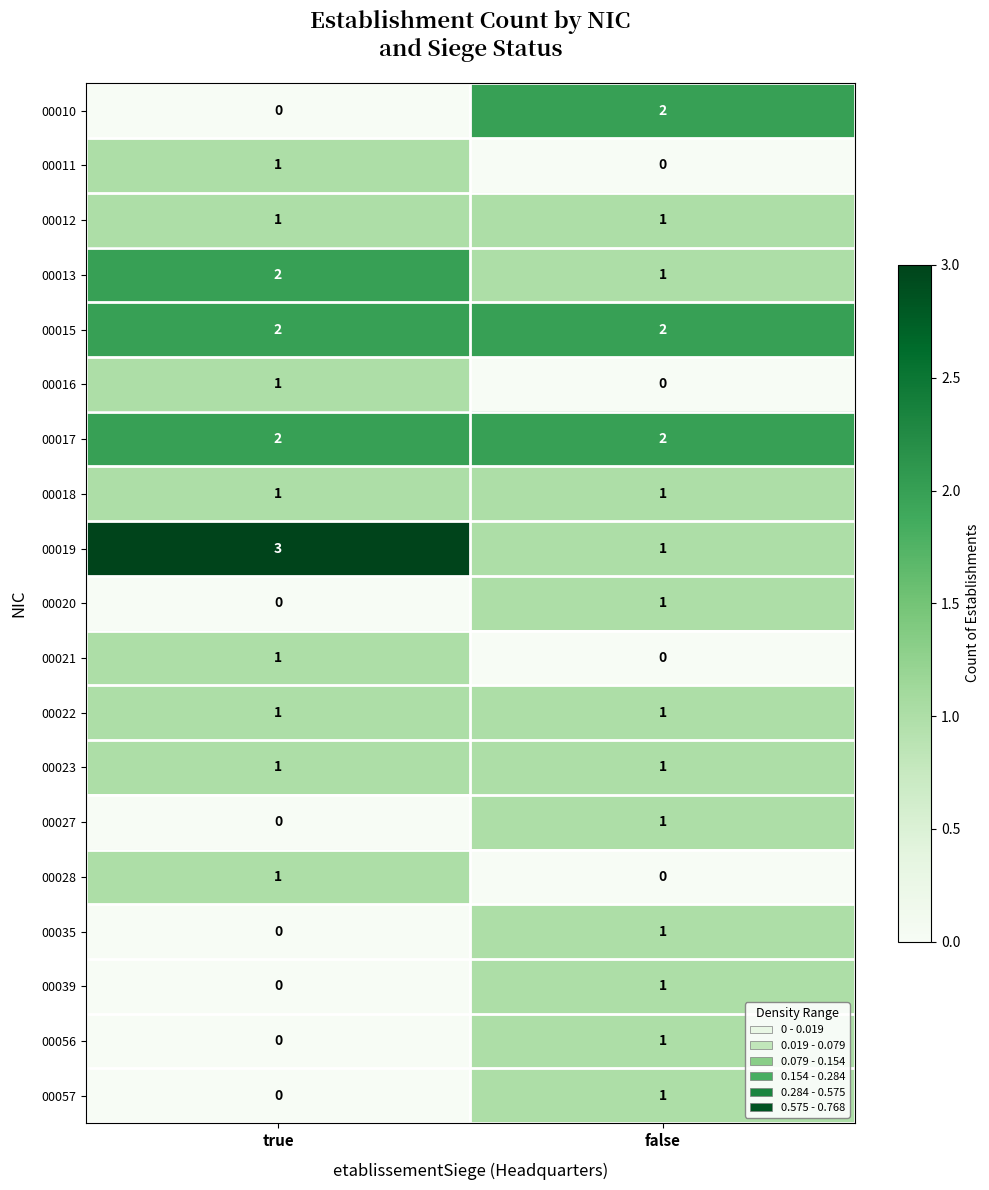

What is the spread (max minus min) of values at true?

3